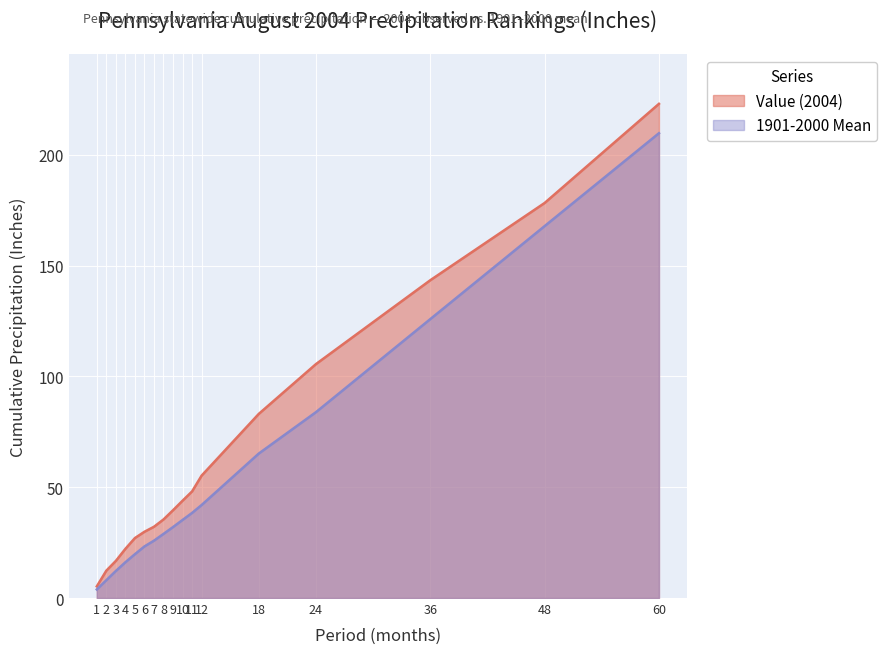

Rank the series by their maximum value, from highest to lowest.

Value (2004), 1901-2000 Mean